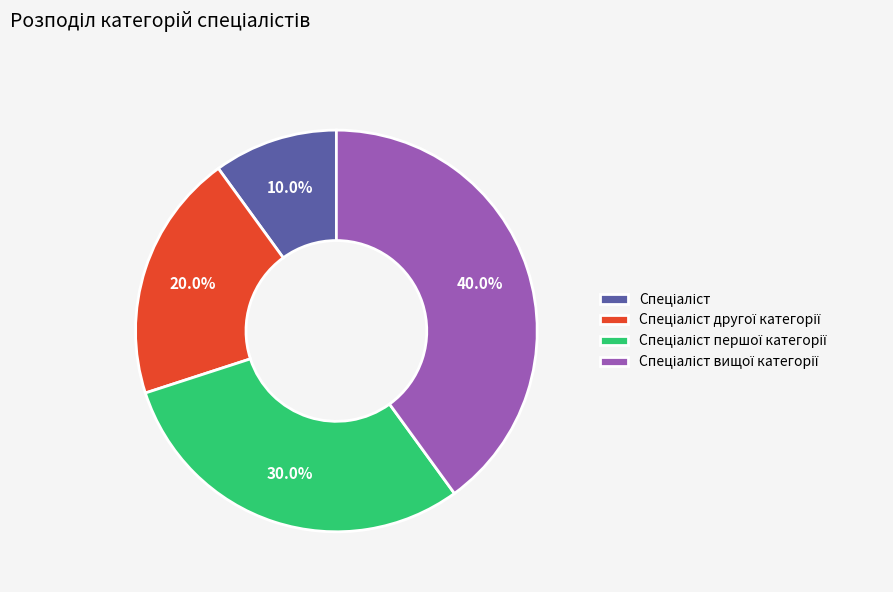

Count the number of slices in the pie.

4